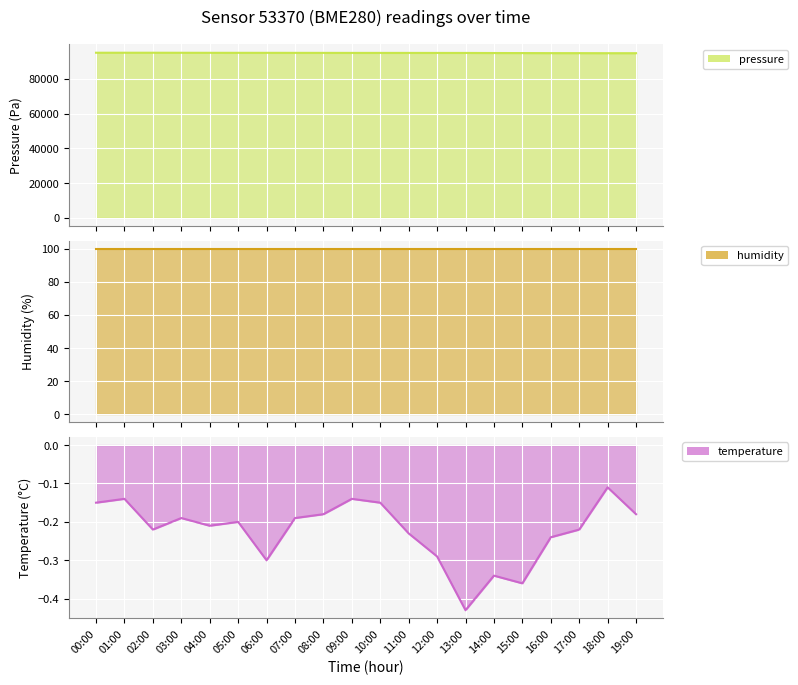

Between 10:00 and 14:00, which is larger?

10:00